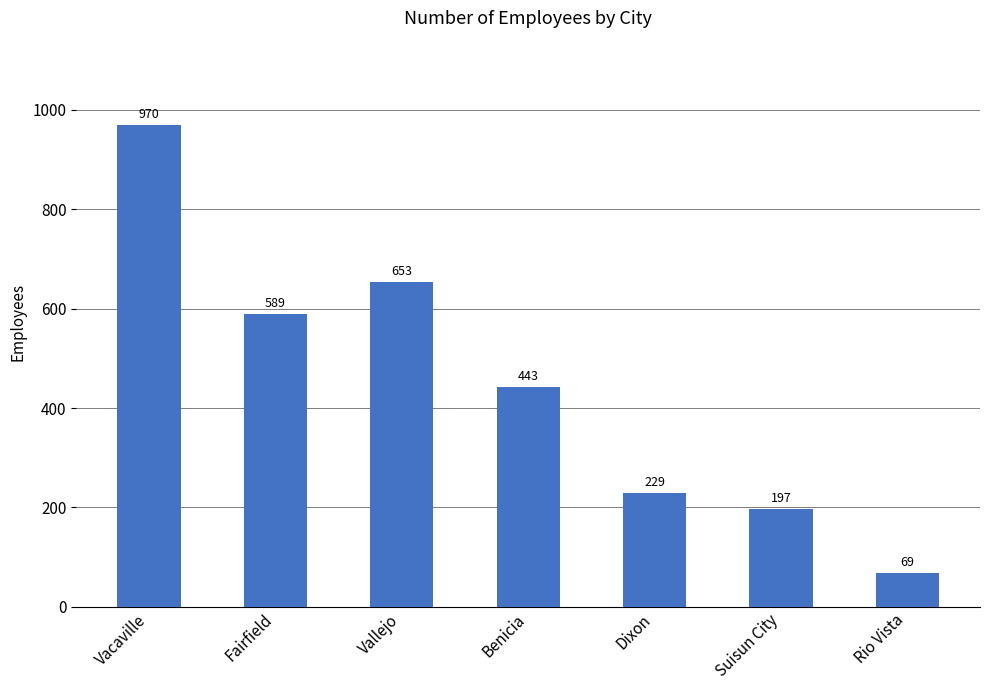

What is the minimum value shown in the chart?

69